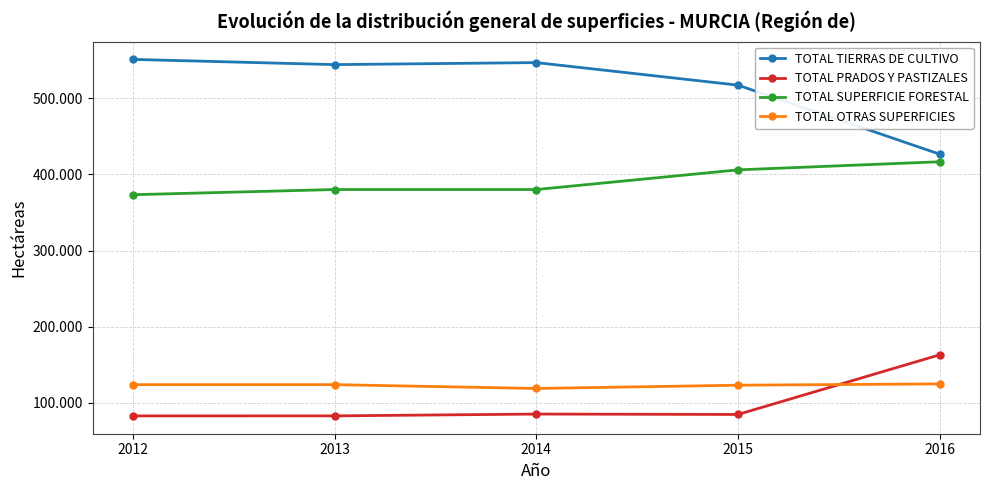

Rank the series by their maximum value, from highest to lowest.

TOTAL TIERRAS DE CULTIVO, TOTAL SUPERFICIE FORESTAL, TOTAL PRADOS Y PASTIZALES, TOTAL OTRAS SUPERFICIES